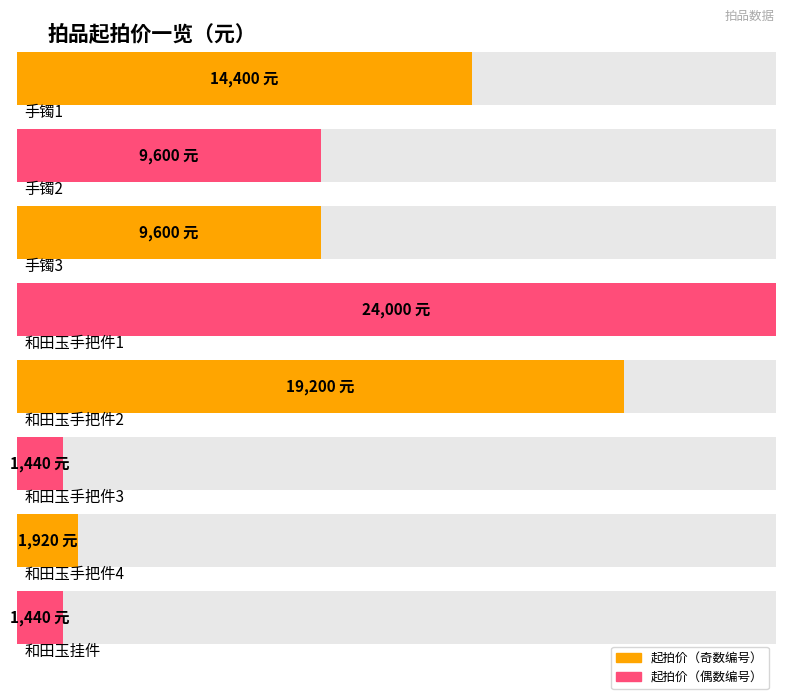

At which label does the data first exceed 9600?

手镯1